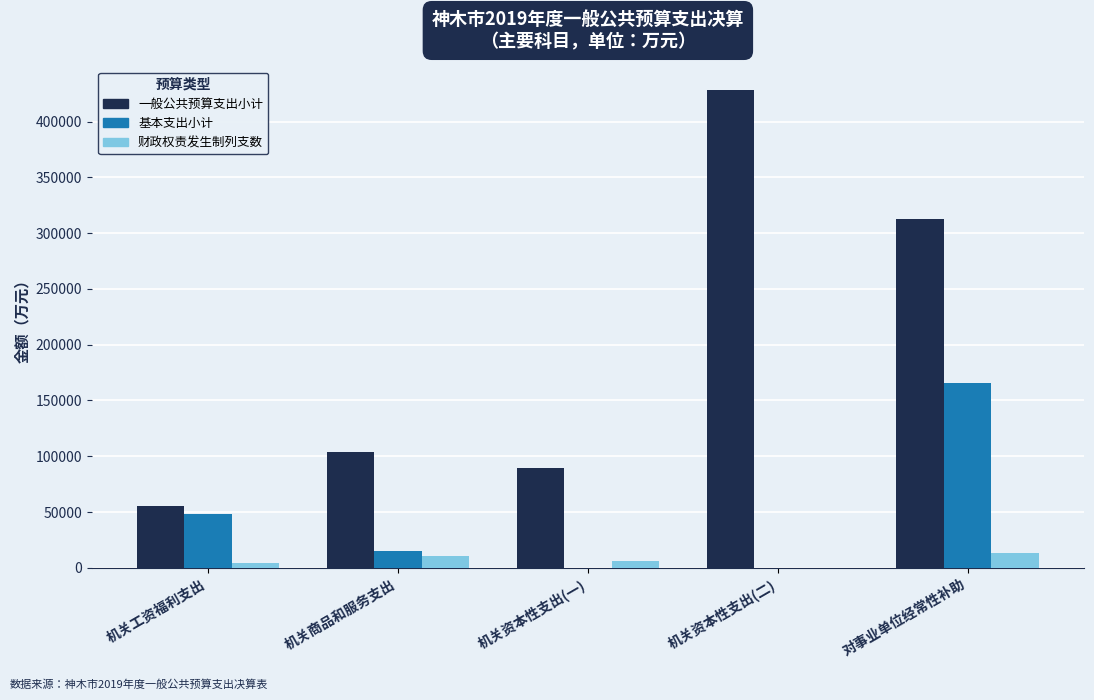

Which category has the highest value in the 基本支出小计 series?

对事业单位经常性补助